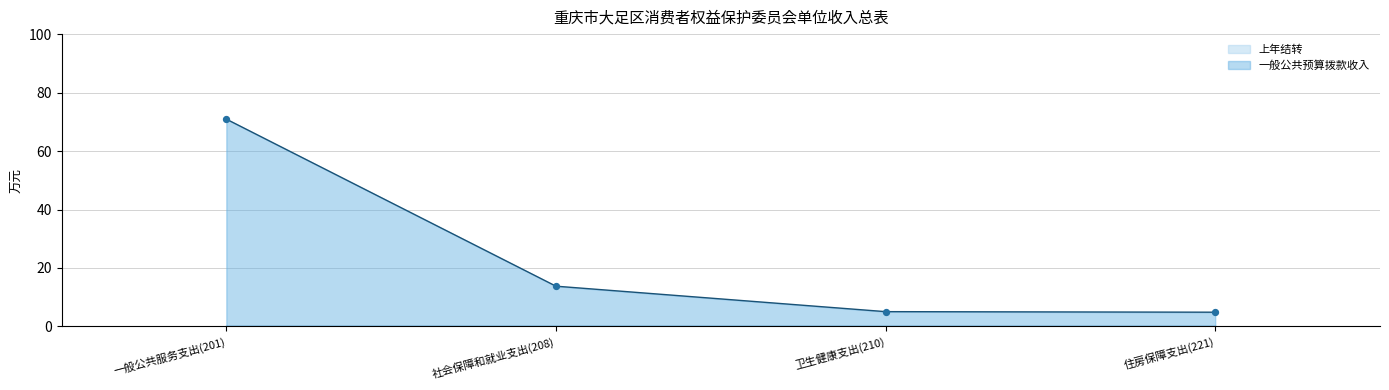

Approximately how many times larger is the value at 一般公共服务支出(201) compared to 社会保障和就业支出(208)?

5.2